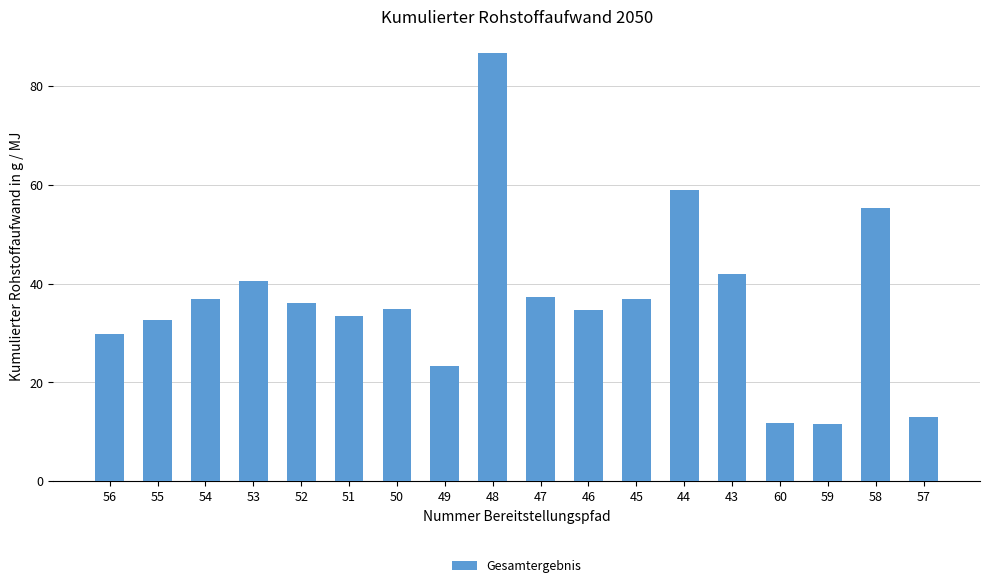

What is the minimum value shown in the chart?

11.6